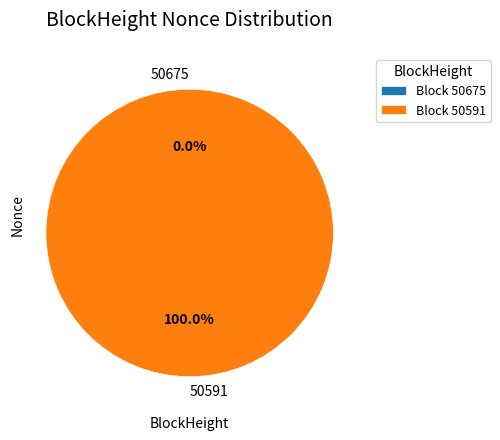

What is the change in value from 50675 to 50591?

+13203